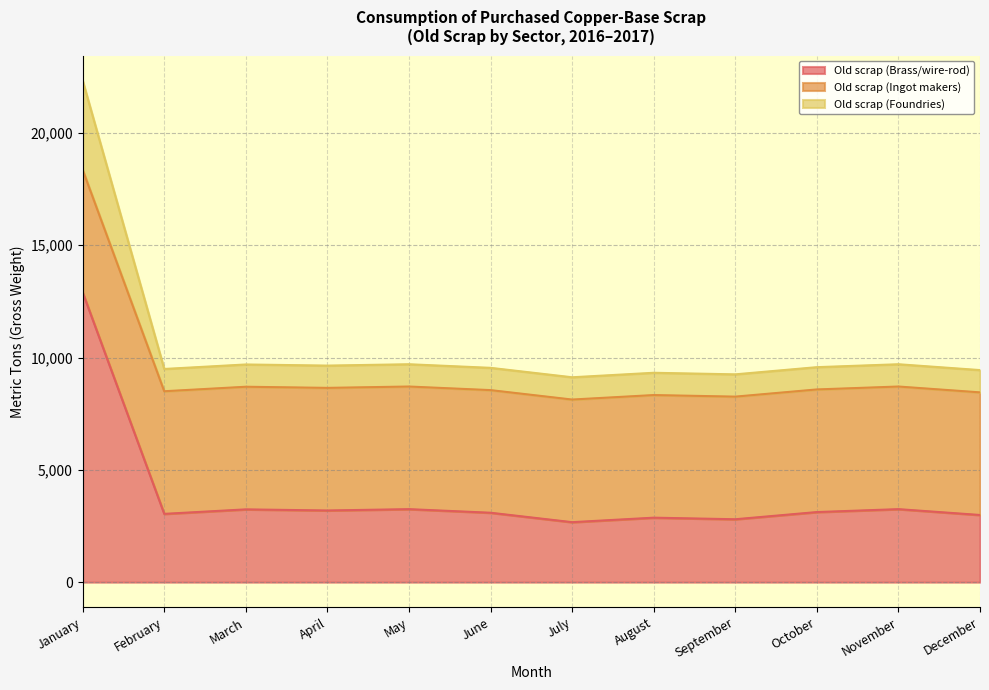

What are all the series names shown in the legend?

Old scrap (Brass/wire-rod), Old scrap (Ingot makers), Old scrap (Foundries)